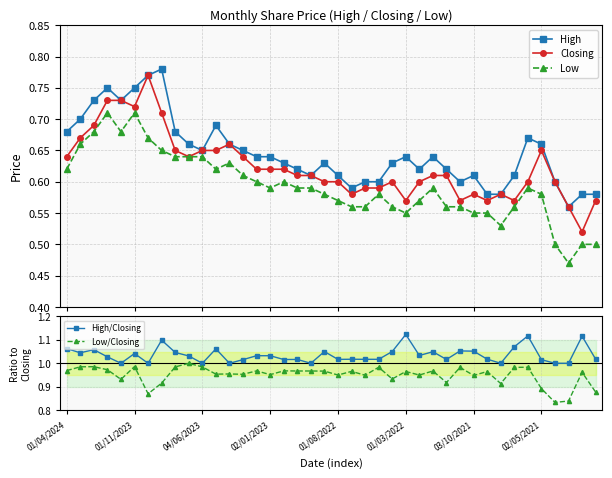

True or false: Closing has more than 1 interior local peaks.

True